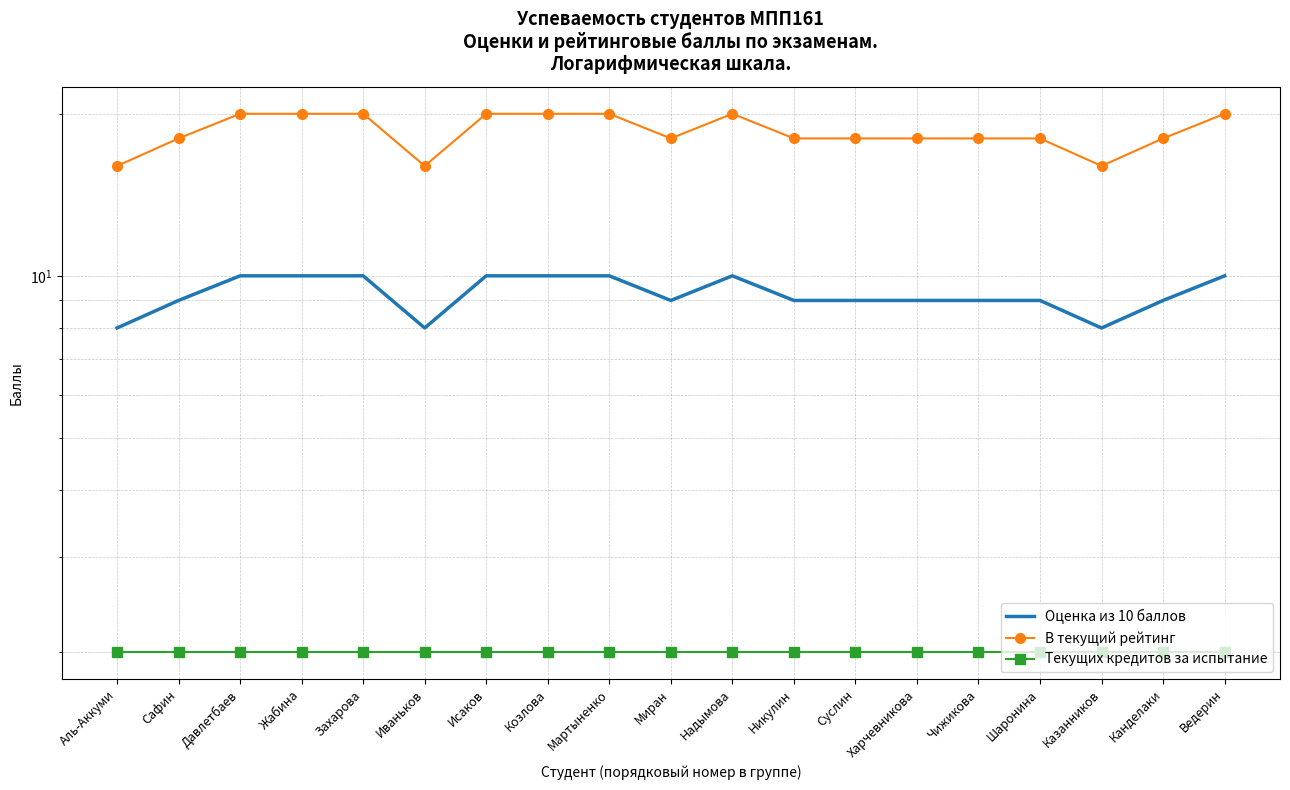

True or false: Текущих кредитов за испытание and В текущий рейтинг intersect in this chart.

False